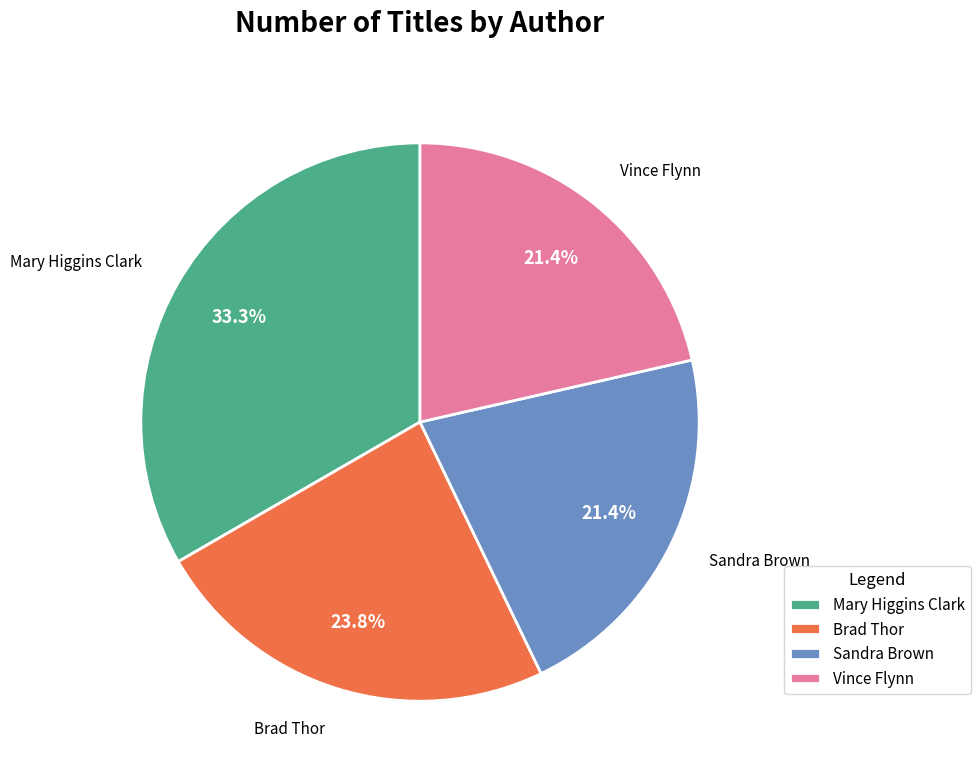

Approximately how many times larger is the value at Vince Flynn compared to Sandra Brown?

1.0